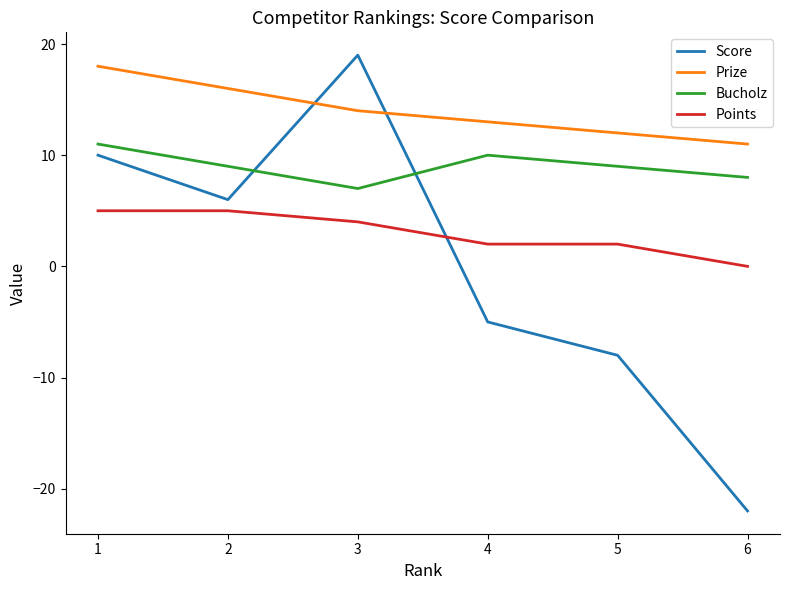

Between 1 and 4, which series saw the biggest shift?

Score